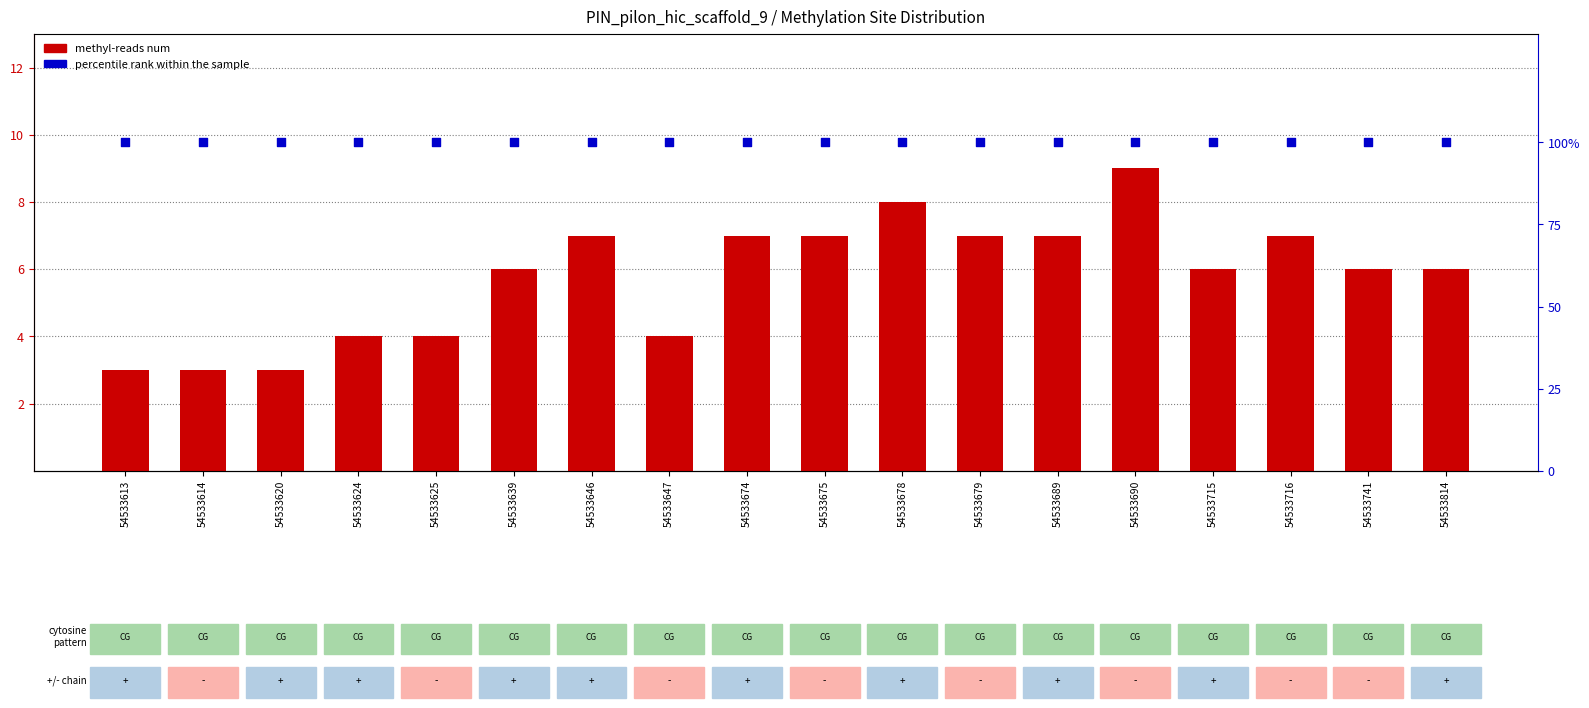

Which series reaches the maximum Y coordinate?

percentile rank within the sample